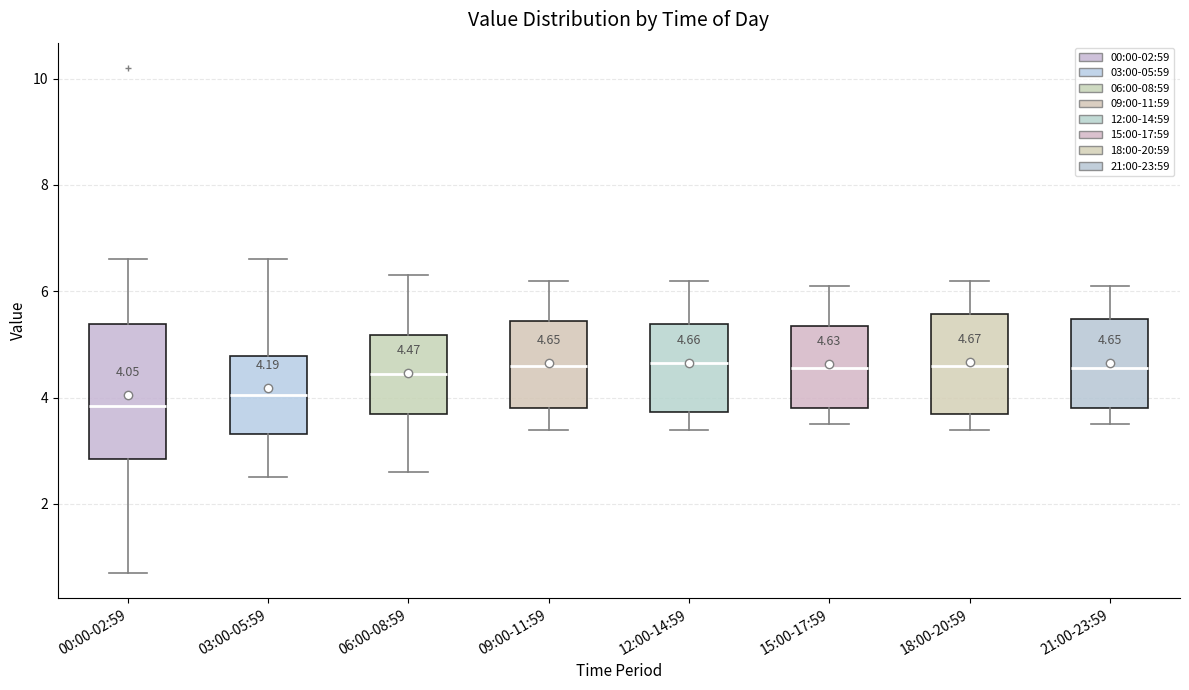

Comparing the boxes themselves (not the whiskers), which one is the tallest?

00:00-02:59